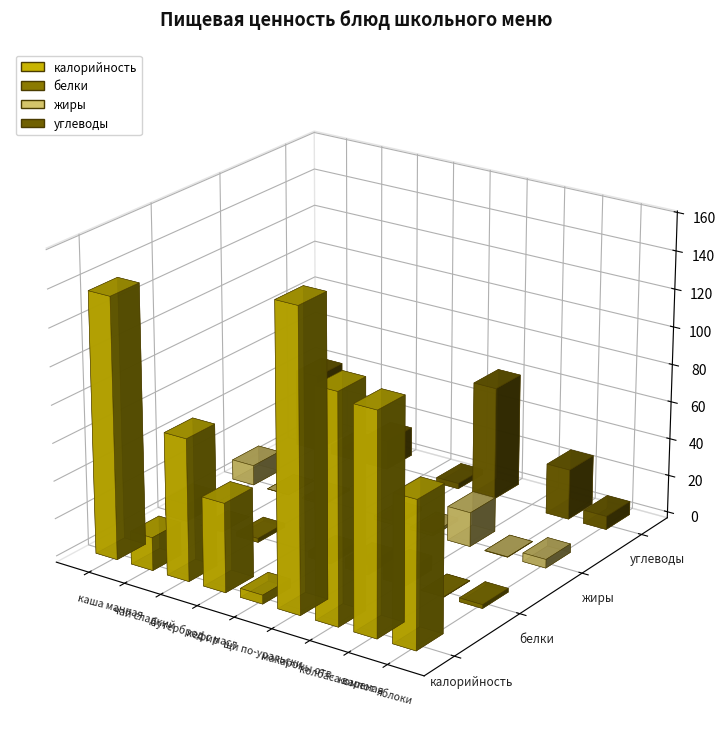

What is the maximum value for жиры?

18.2